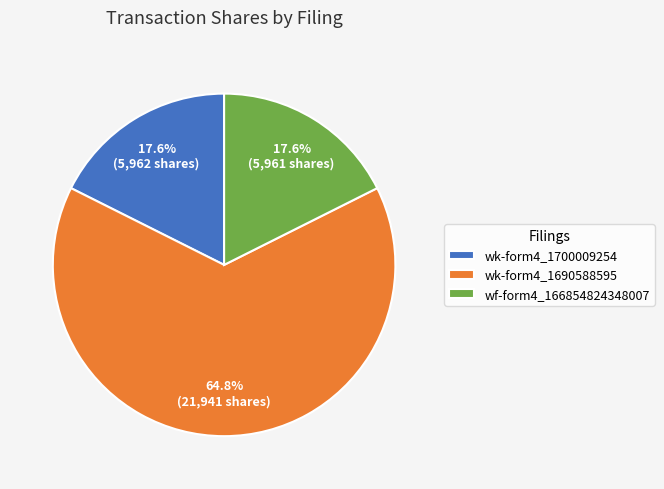

Which slice represents more than half of the pie?

wk-form4_1690588595